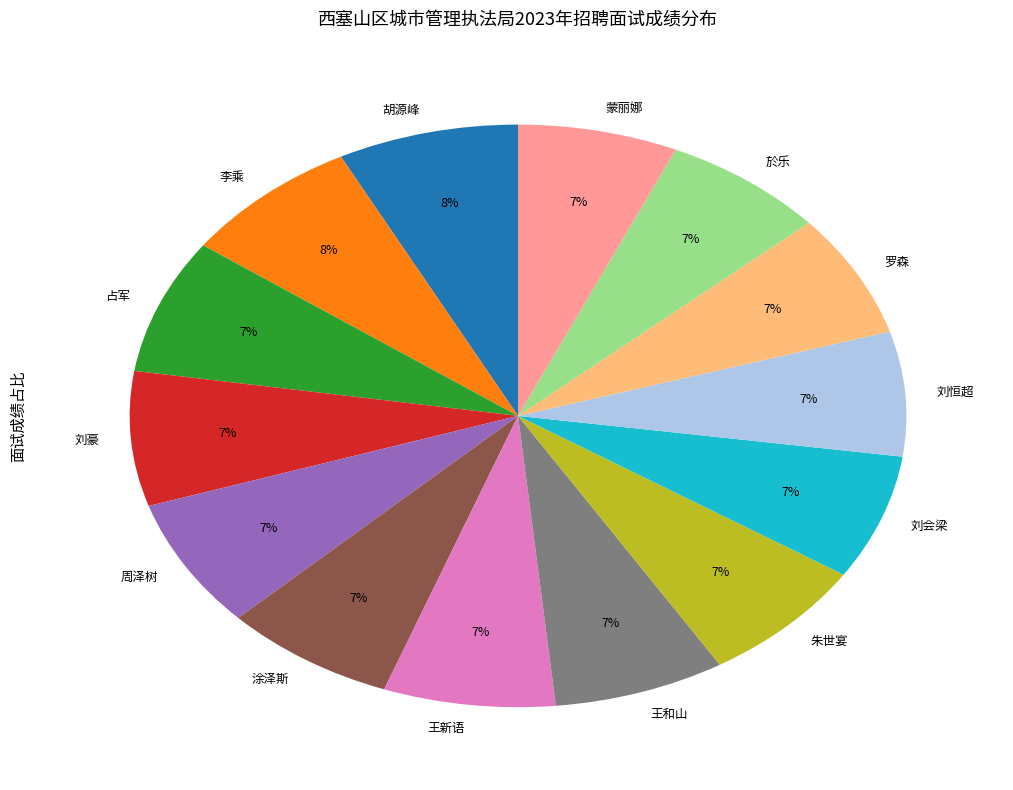

Combined, do 於乐 and 占军 account for over 50%?

No